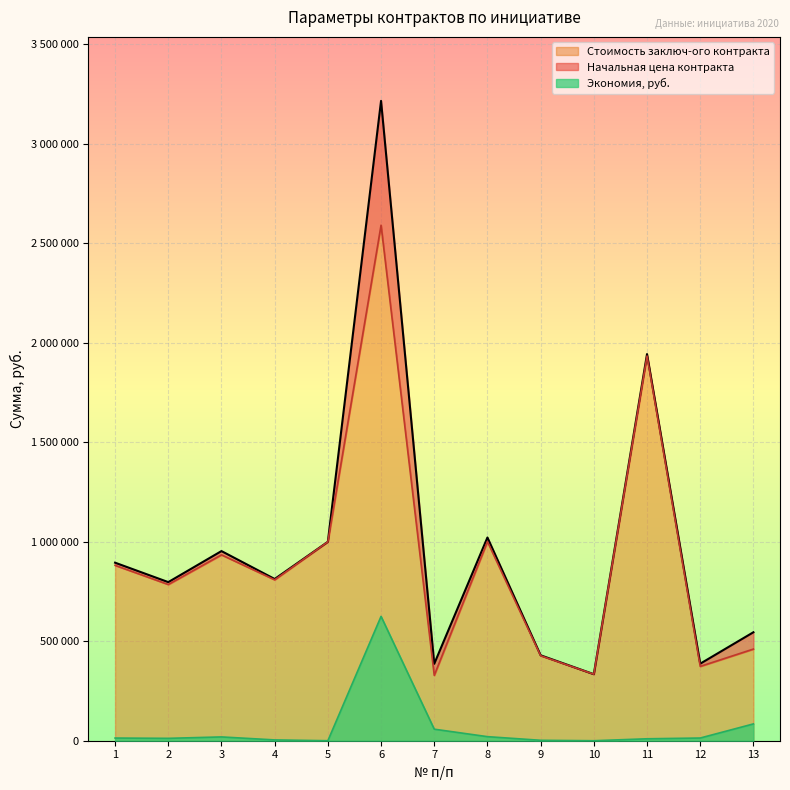

What is the difference between the Стоимость заключ-ого контракта values at 5 and 2?

214632.9